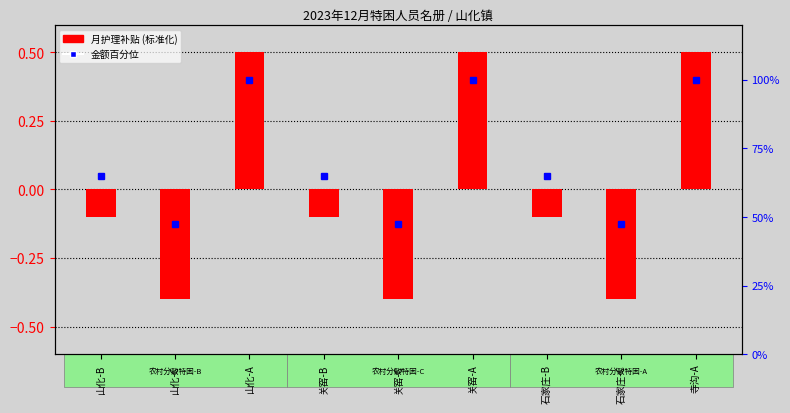

Reading left to right, extract all data points from this chart.

月护理补贴 (标准化): -0.1	-0.4	0.5	-0.1	-0.4	0.5	-0.1	-0.4	0.5
金额百分位: 65.0	47.5	100.0	65.0	47.5	100.0	65.0	47.5	100.0